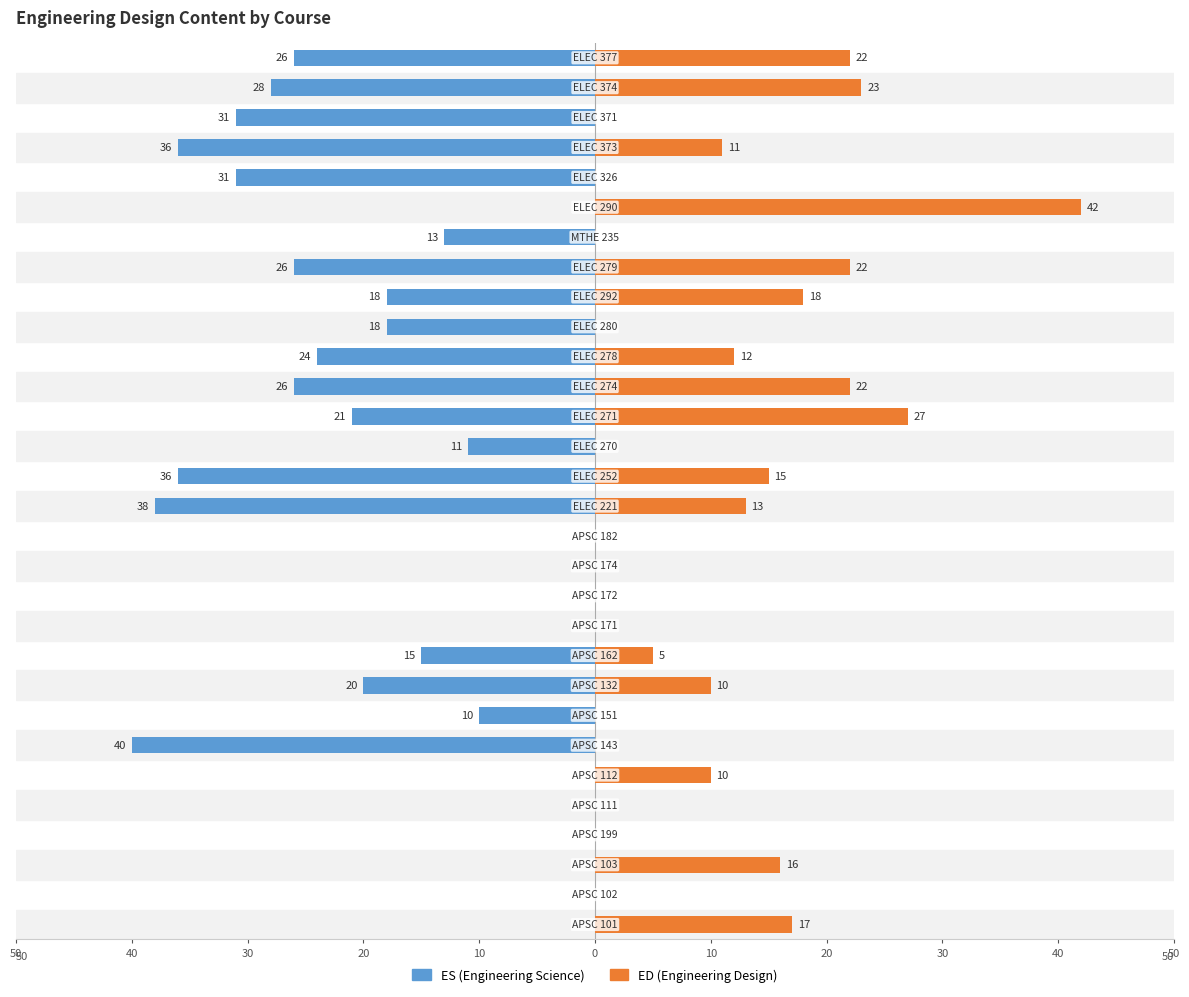

Is the value of ED (Engineering Design) at 10 greater than the value of ES (Engineering Science) at 50?

No